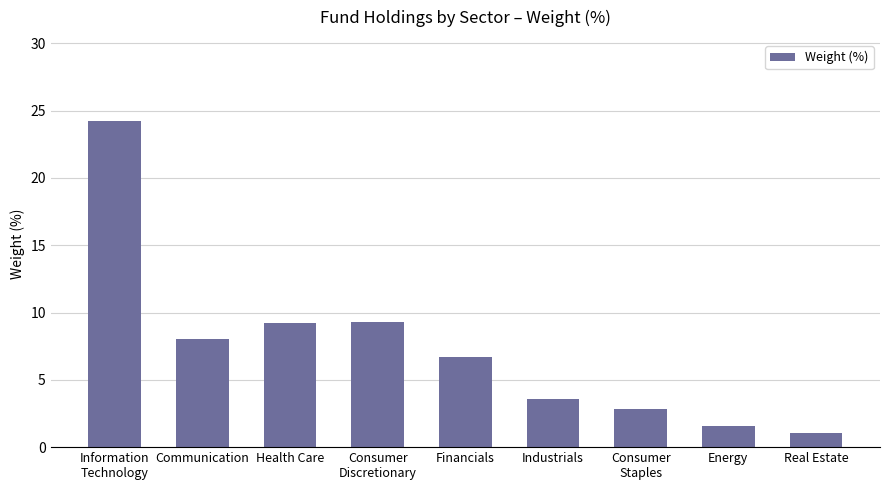

What is the difference between the second highest and minimum values?

8.2